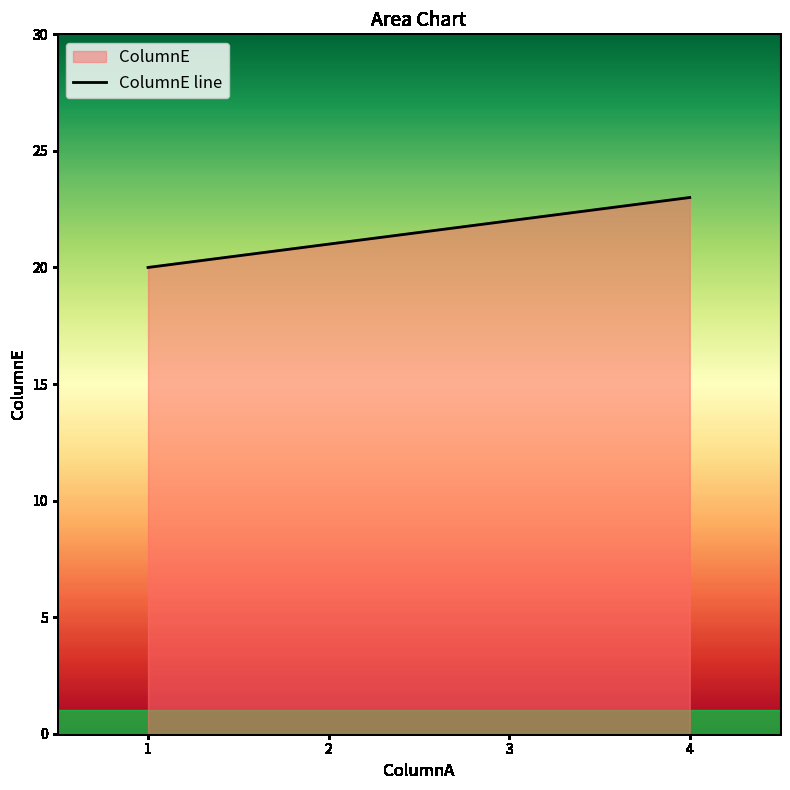

How many lines are shown in the chart?

1